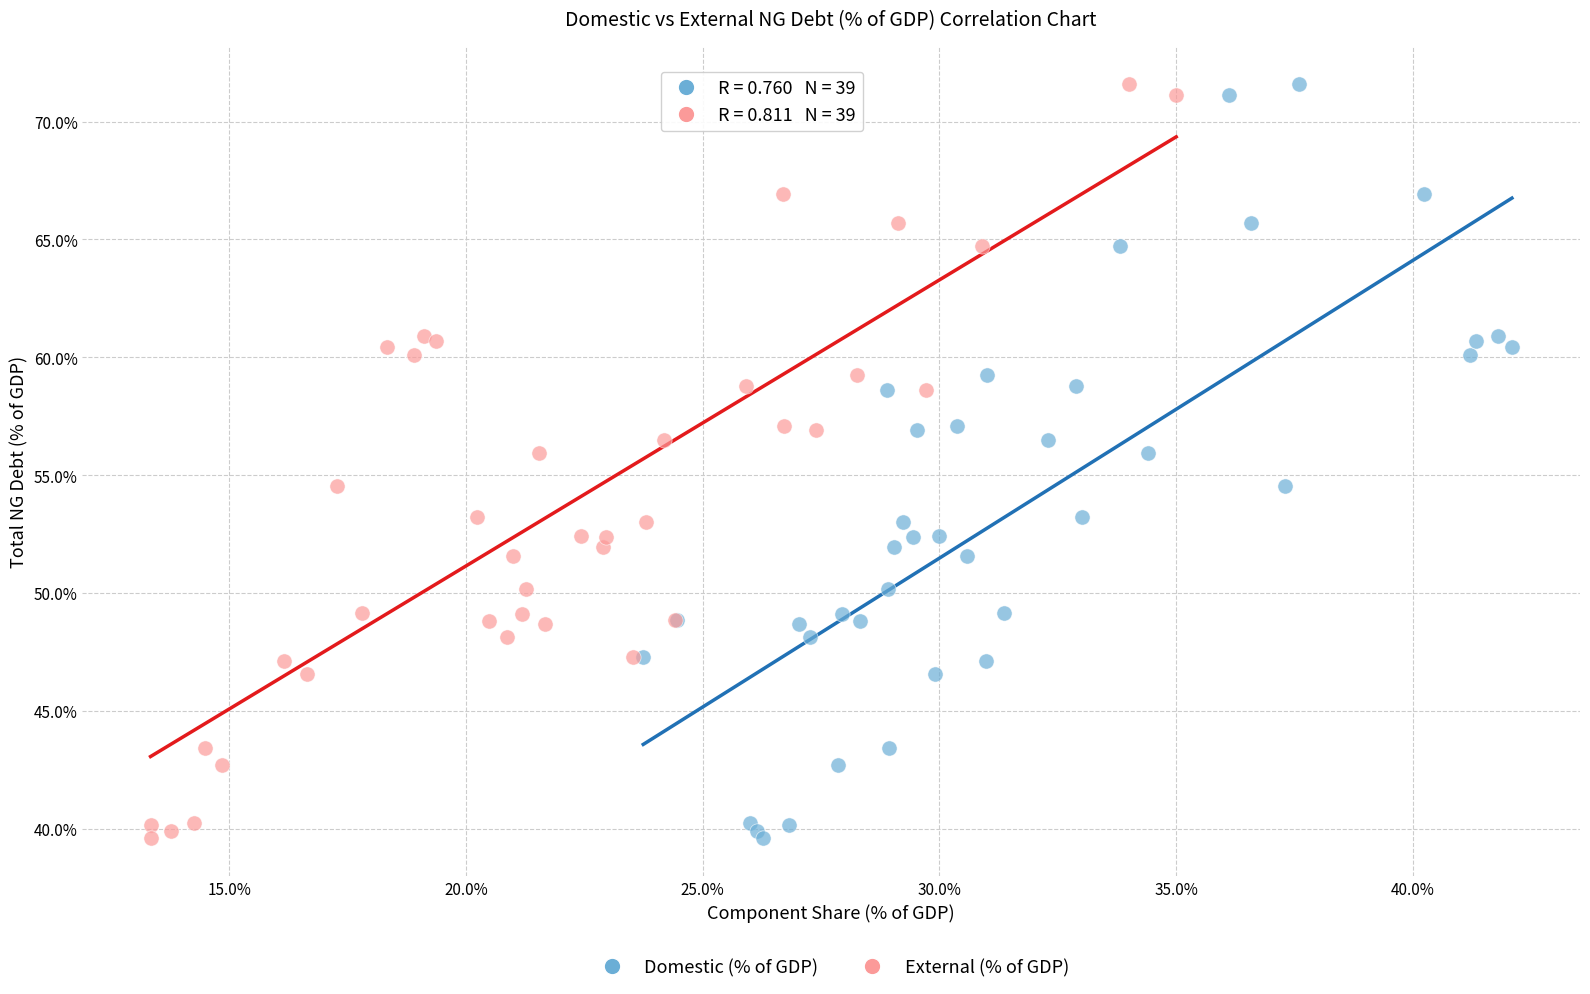

What are all the series names shown in the legend?

Domestic (% of GDP), External (% of GDP)